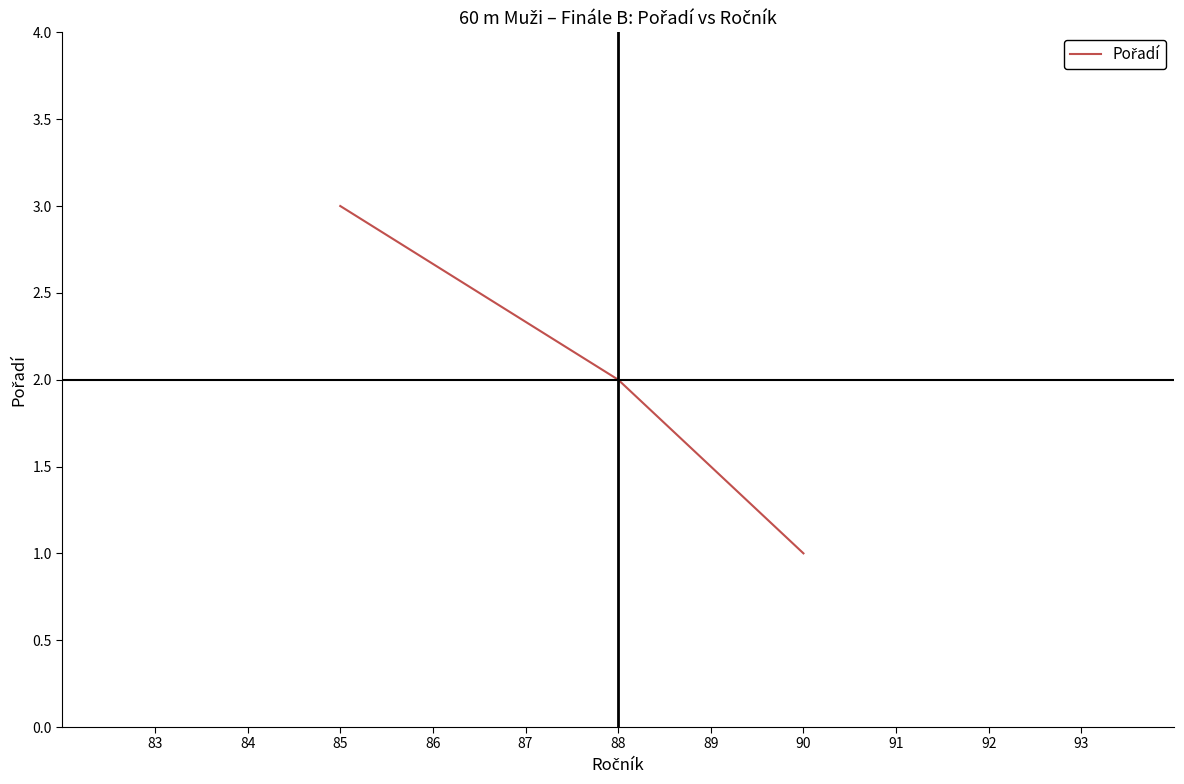

The value at 90 is 0. True or false?

False